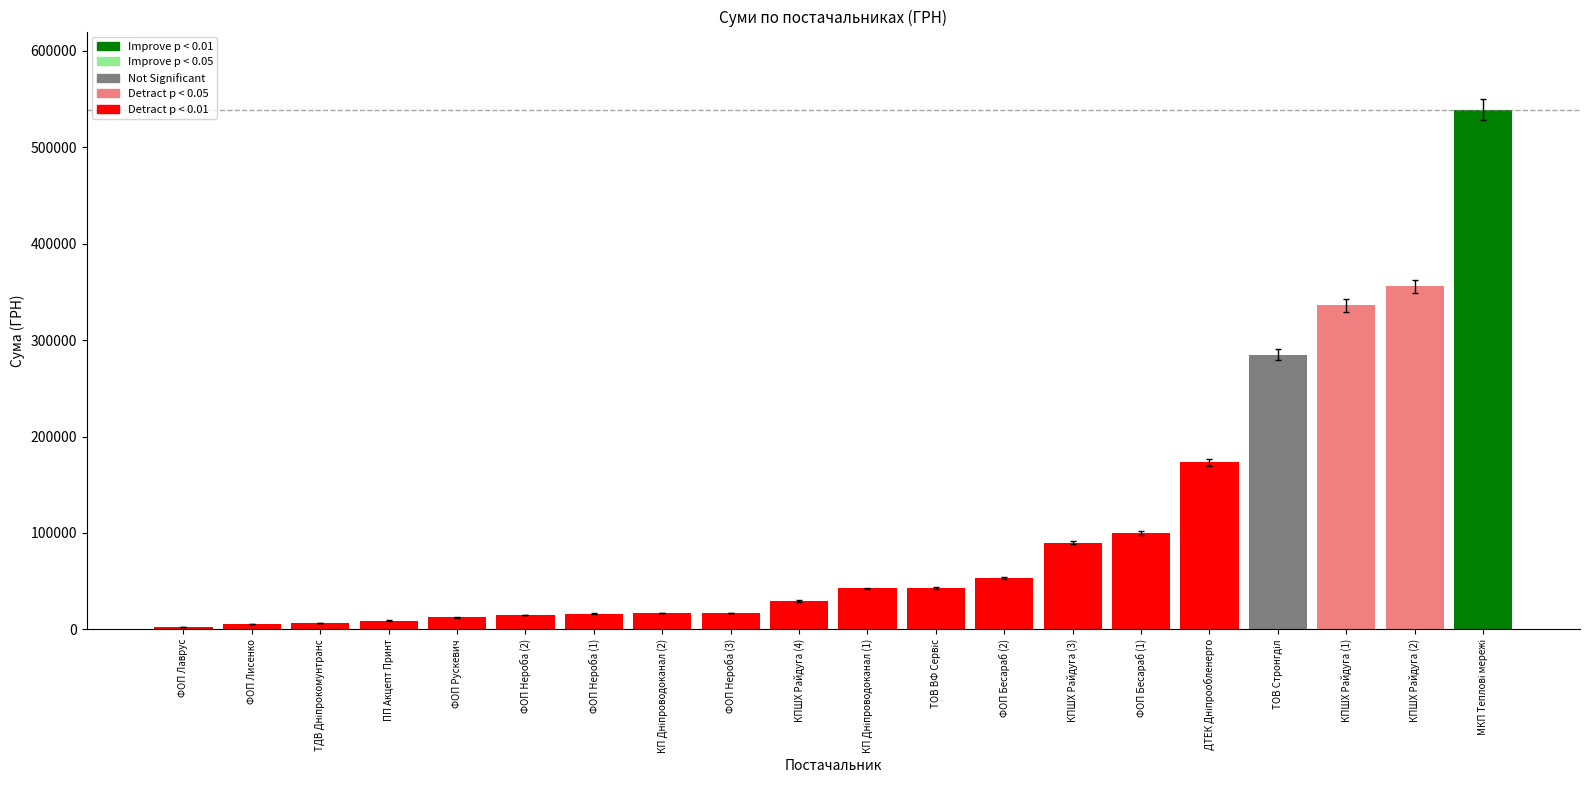

Between КПШХ Райдуга (3) and ФОП Нероба (3), which is larger?

КПШХ Райдуга (3)